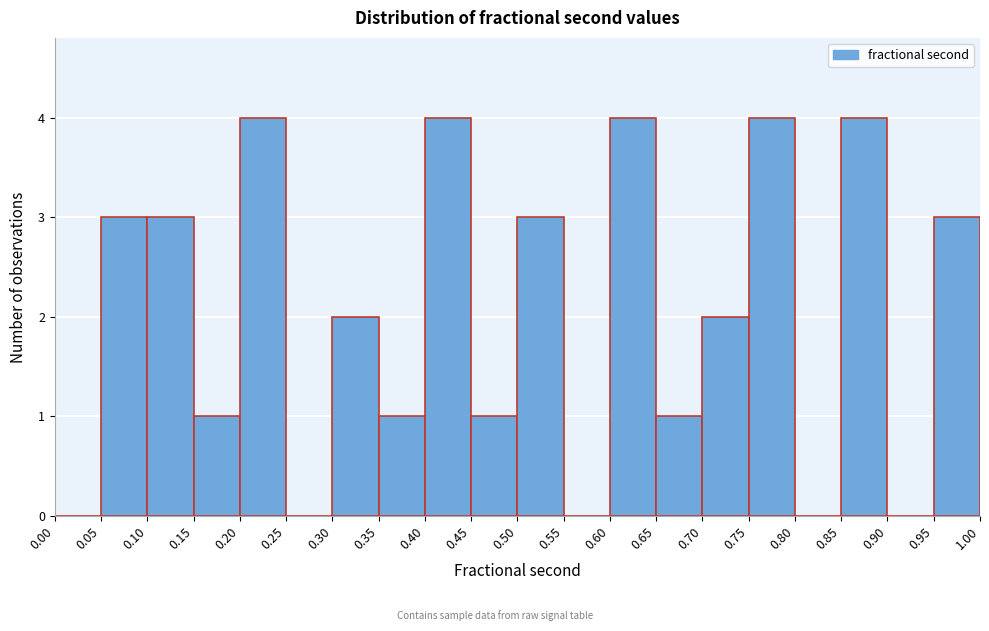

How tall is the bar that spans 0.95 to 1.00 on the x-axis? The values are not printed on the chart, so give them approximately, as read against the axis.

3